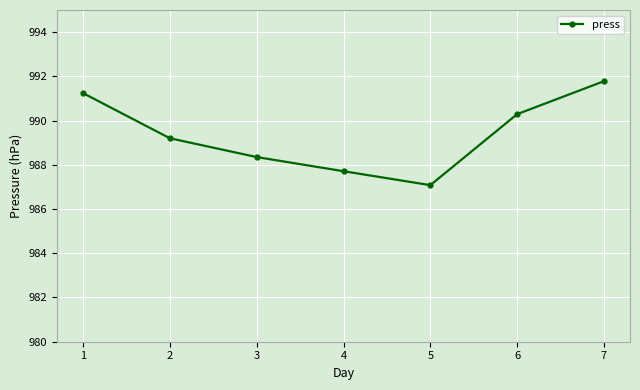

At which category does the chart reach its minimum across all series?

5